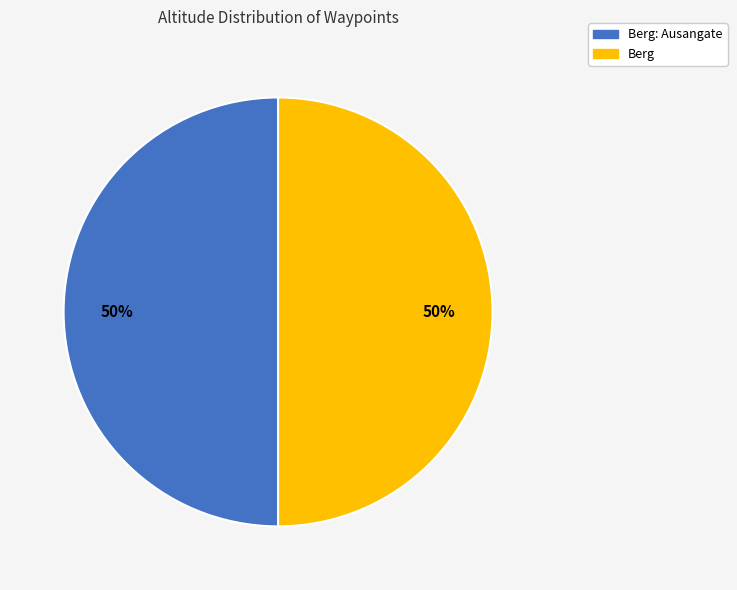

To the nearest percent, what is the average slice percentage?

50%